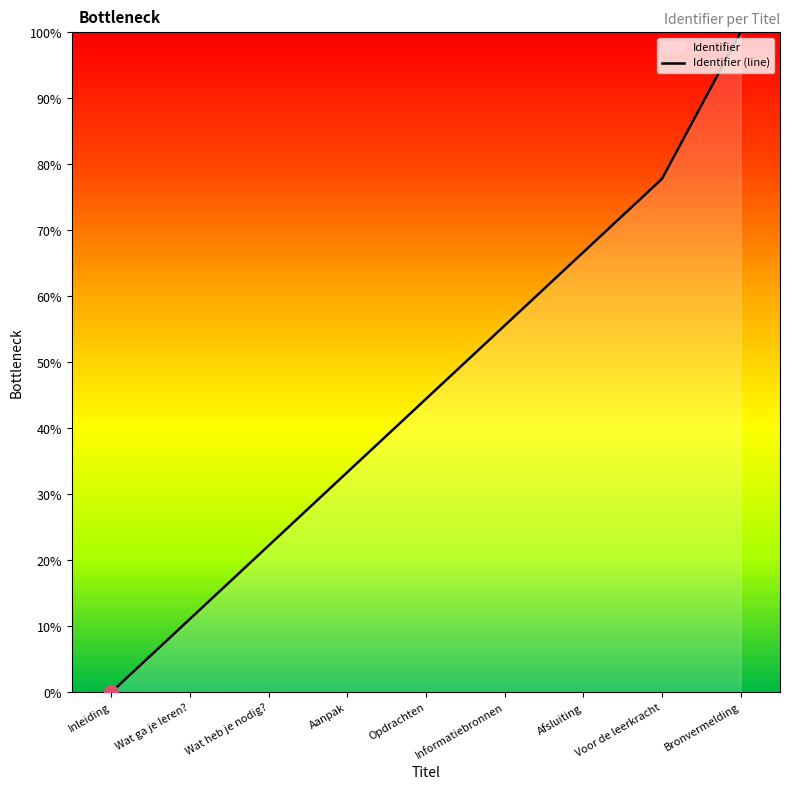

Reading left to right, what are all the values shown in this chart?

0.0	11.1	22.2	33.3	44.4	55.6	66.7	77.8	100.0